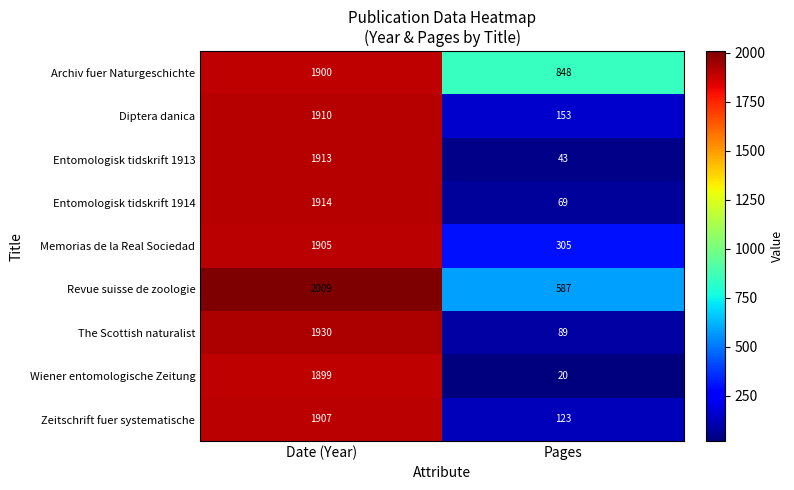

What is the average value of the Archiv fuer Naturgeschichte series?

1374